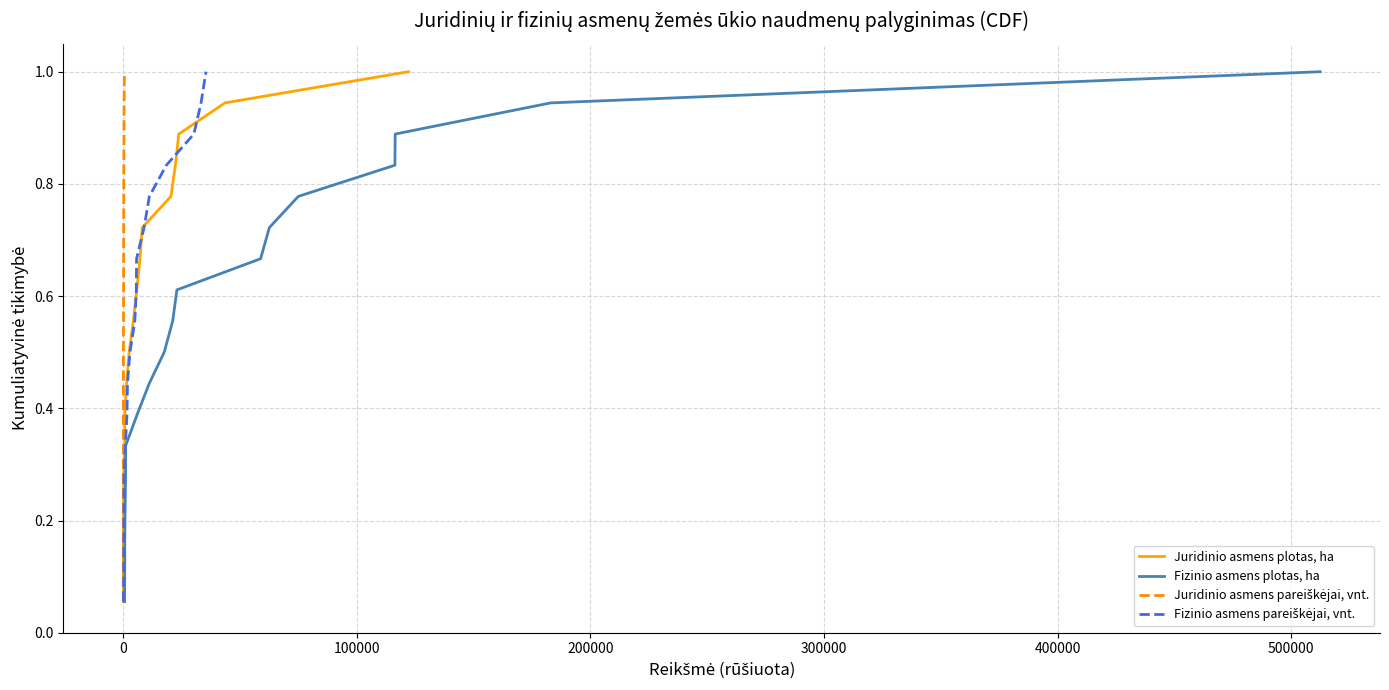

The Juridinio asmens pareiškėjai, vnt. series shows 1.5 at 14. True or false?

False